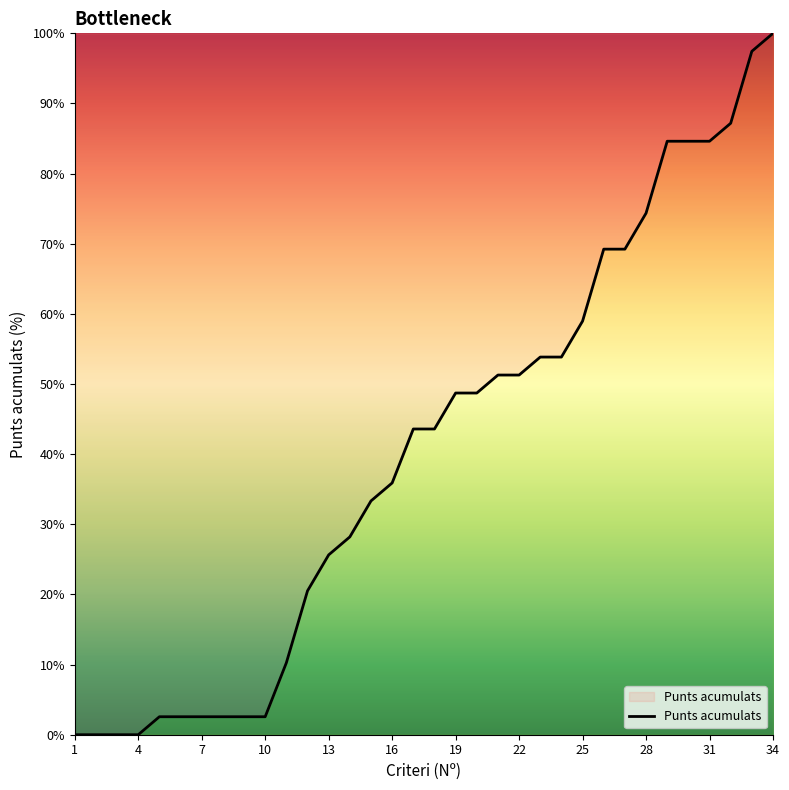

What is the sum of all values?

1374.4